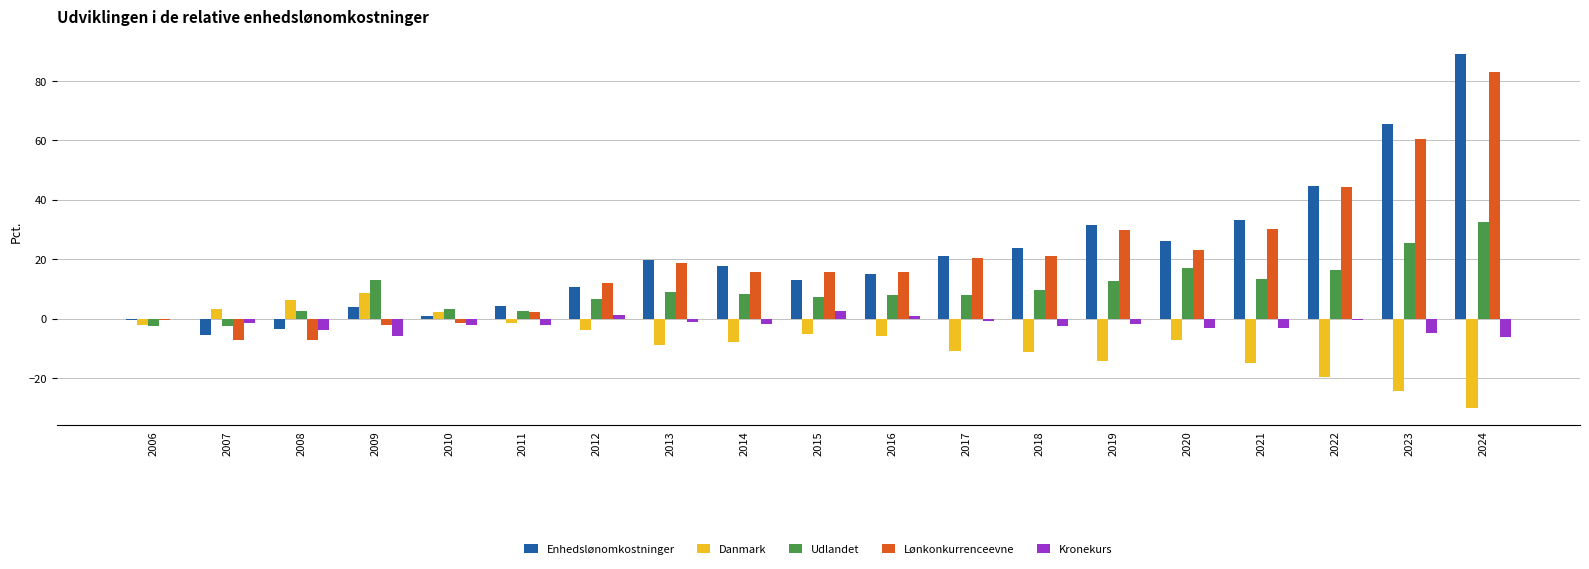

At which category is the sum across all series the highest?

2024